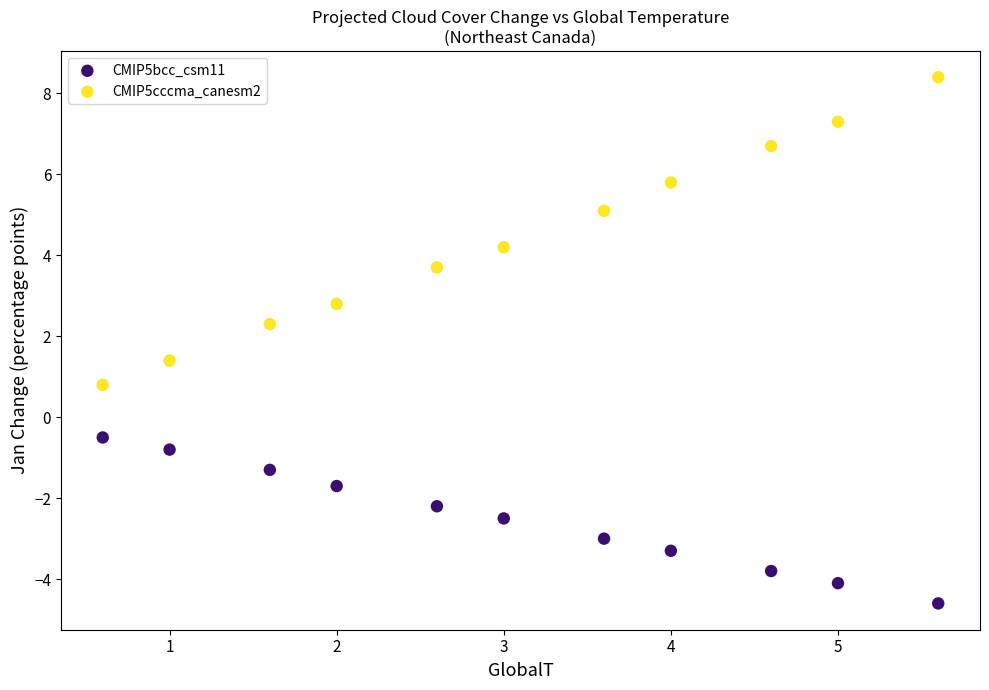

Across all data points, what is the range of X values (max minus min)?

5.0